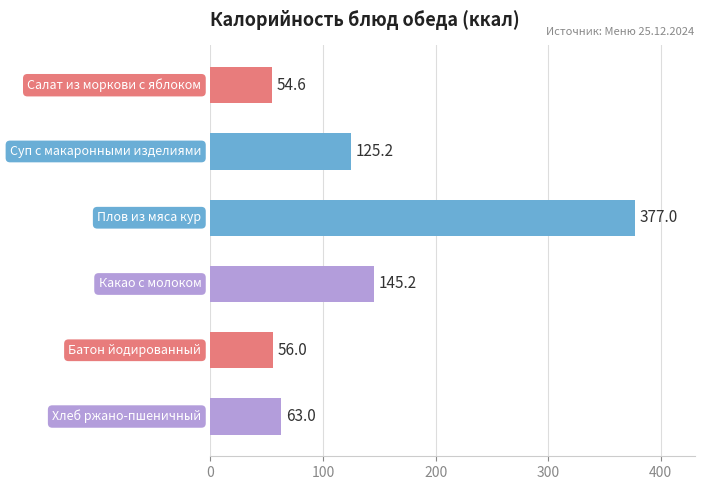

Reading bottom to top, list all the values displayed in this chart.

63.0	56.0	145.2	377.0	125.2	54.6